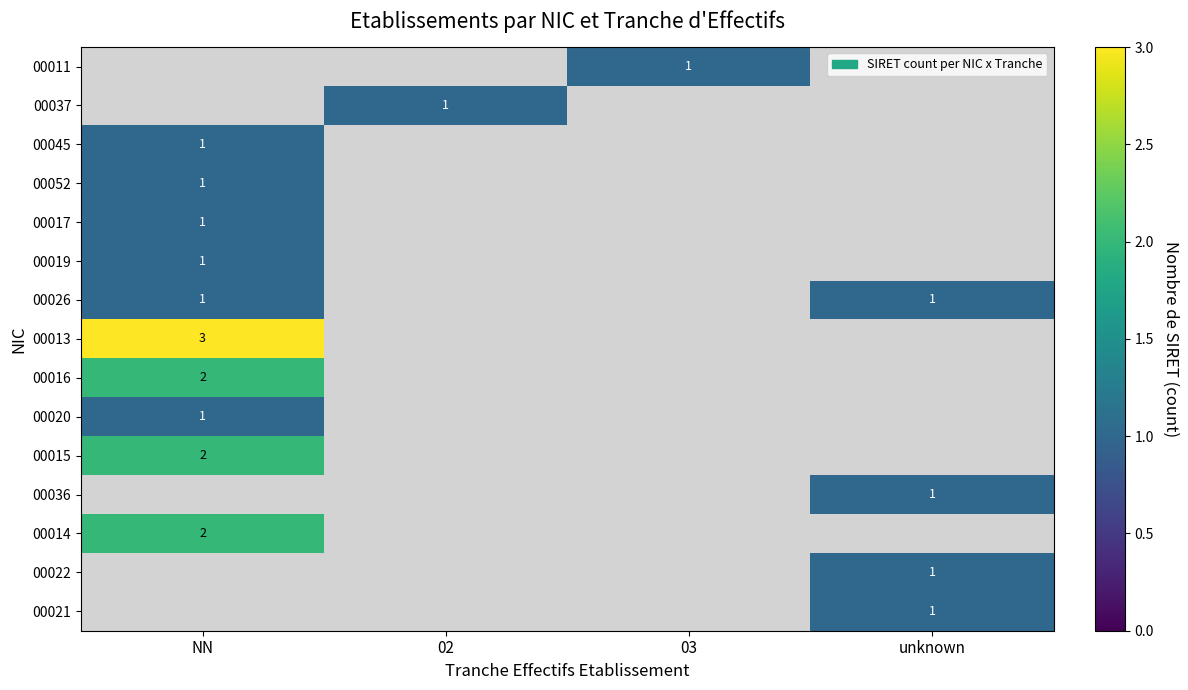

How many series are shown in this chart?

15